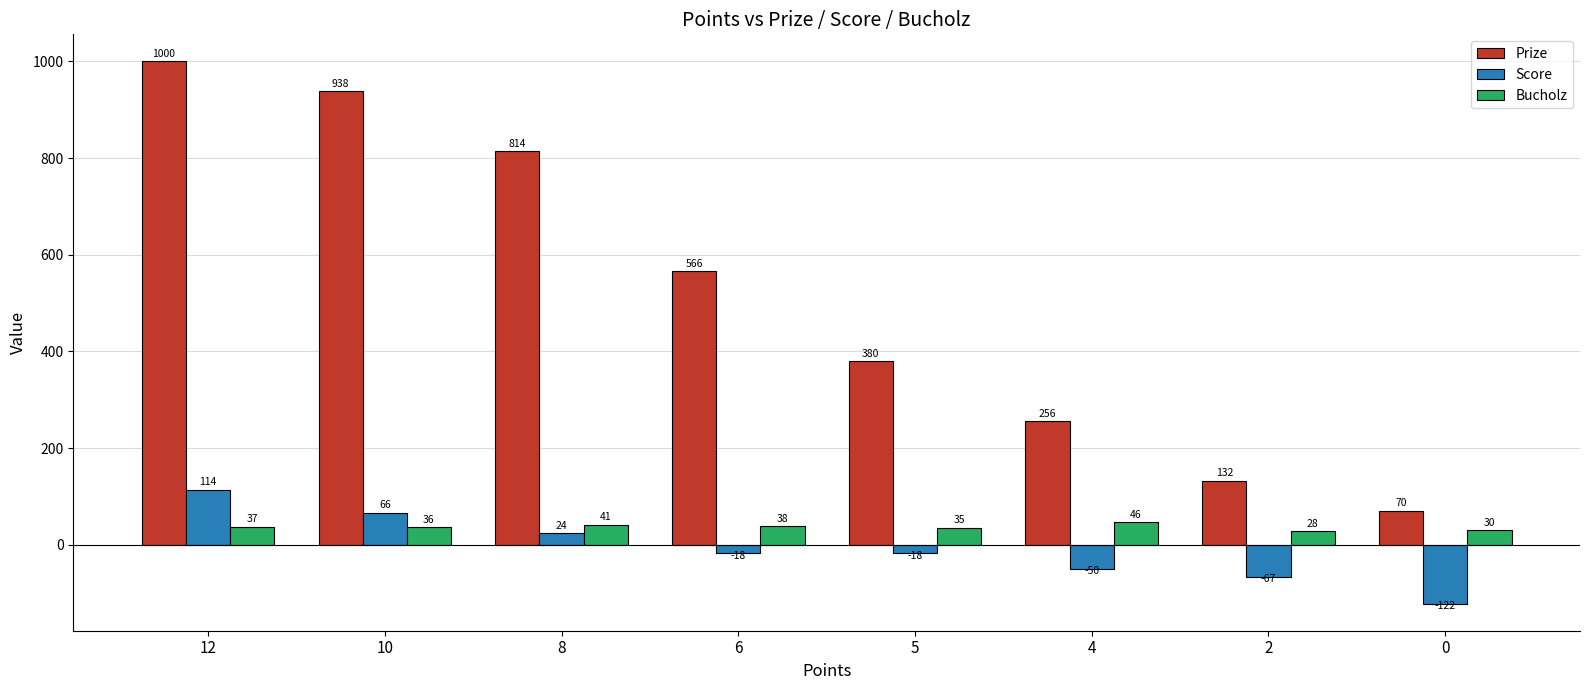

Reading left to right, what are all the values shown in this chart?

Prize: 1000	938	814	566	380	256	132	70
Score: 114	66	24	-18	-18	-50	-67	-122
Bucholz: 37	36	41	38	35	46	28	30